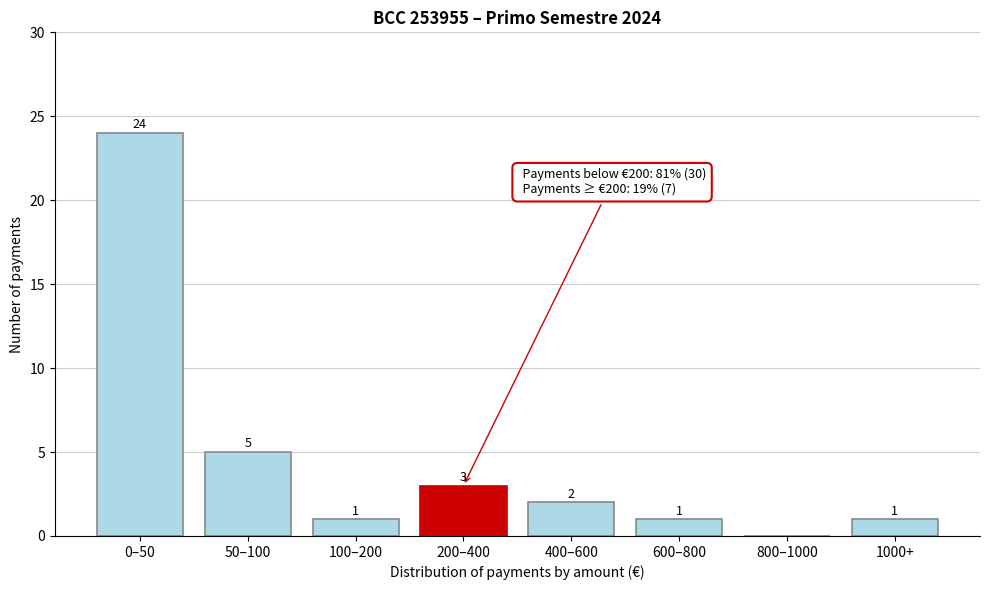

Reading left to right, extract all data points from this chart.

0–50=24	50–100=5	100–200=1	200–400=3	400–600=2	600–800=1	800–1000=0	1000+=1